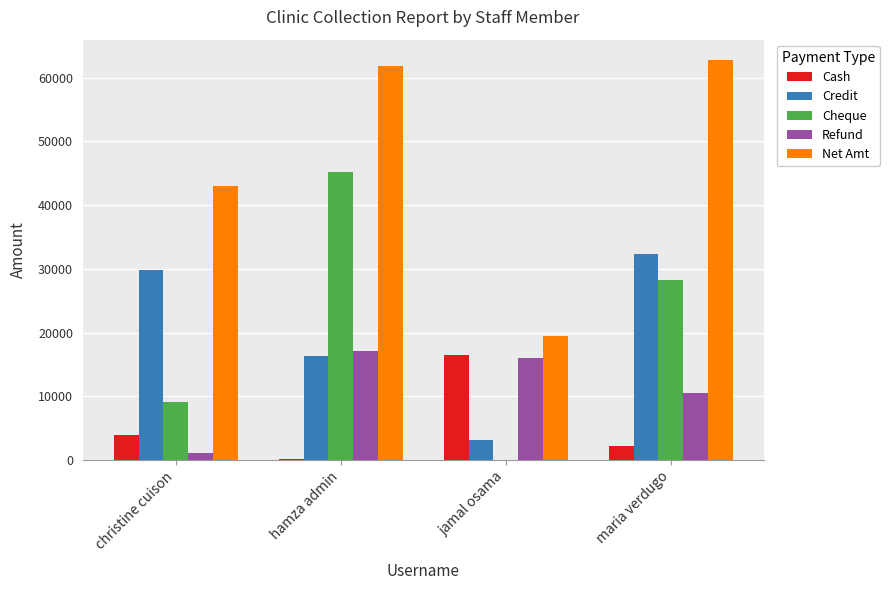

How many groups of bars are there?

4